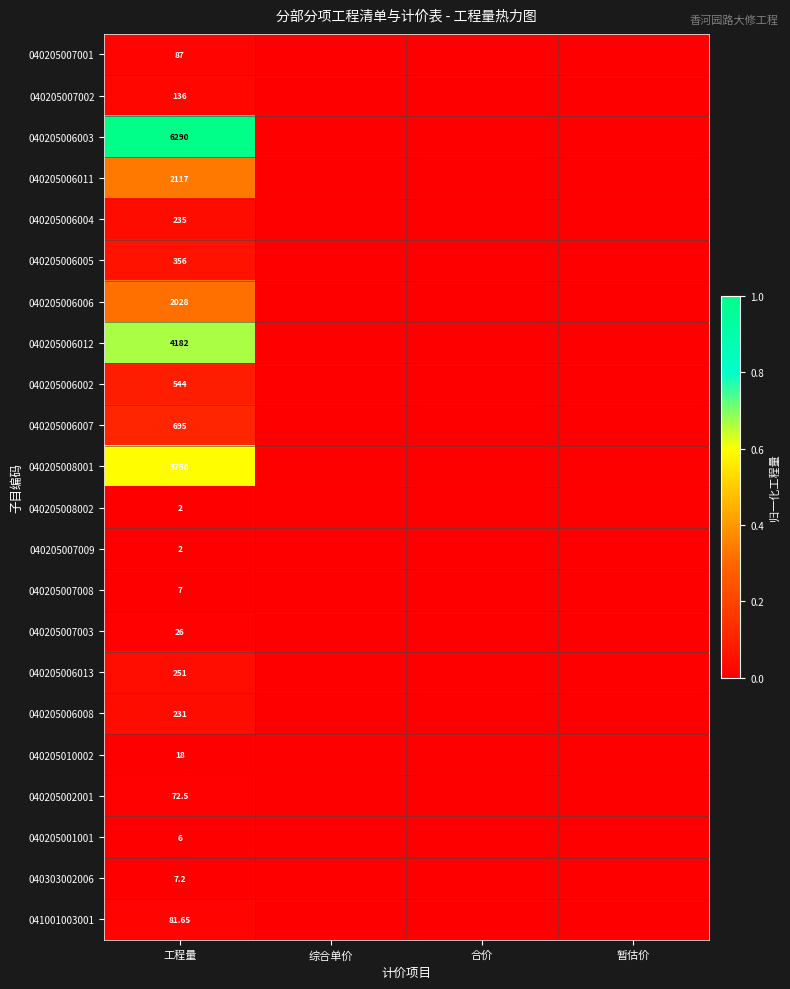

How many distinct data groups are displayed?

22